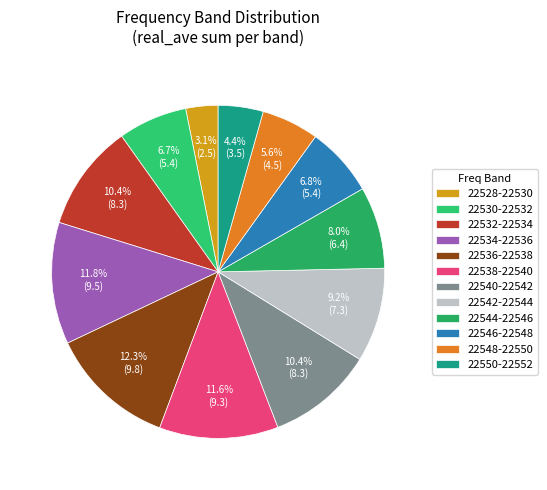

How many segments does this pie chart have?

12